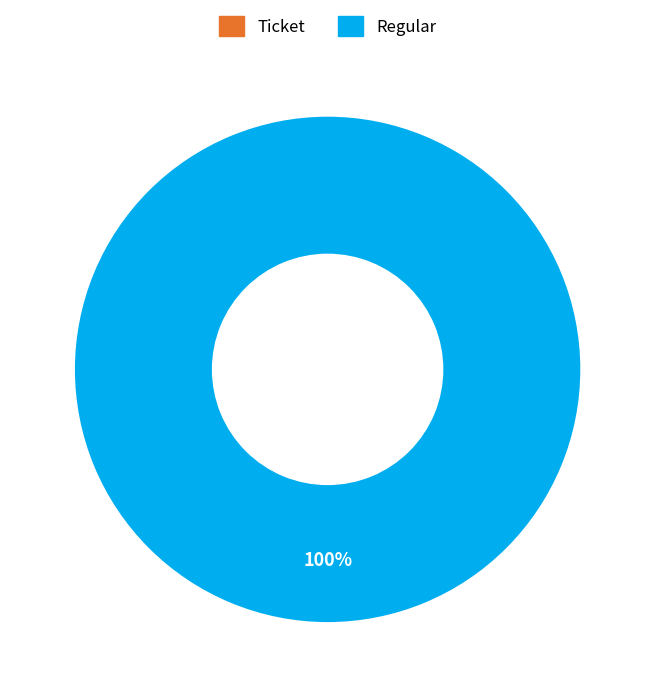

Which has a higher value, Regular or Ticket?

Regular